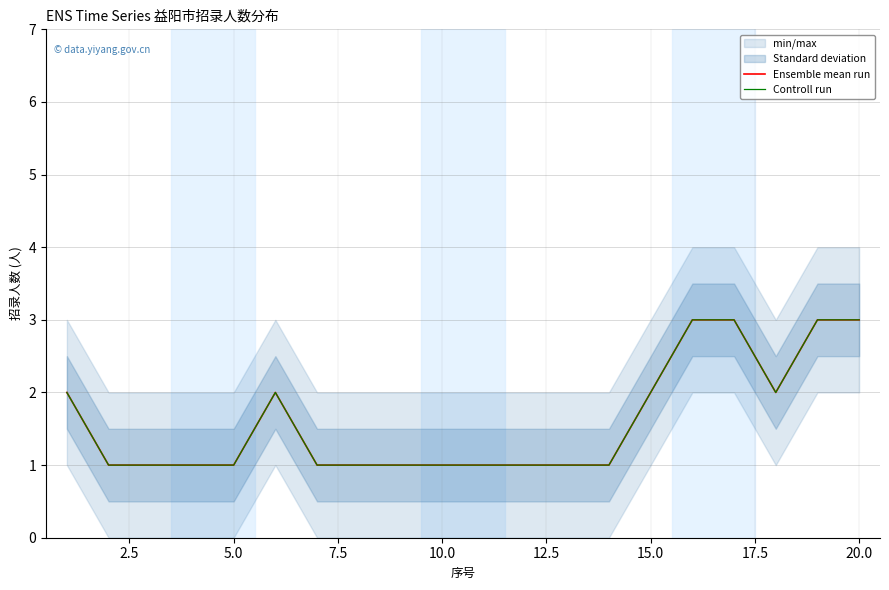

Count the Ensemble mean run values in the range 1 to 2.

16